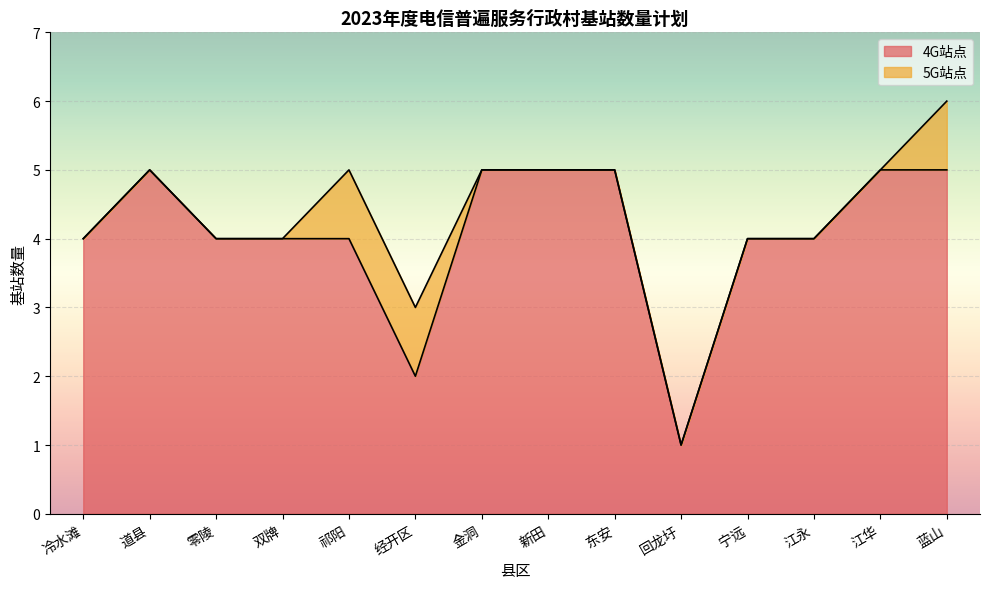

What is the approximate value at 东安?

5